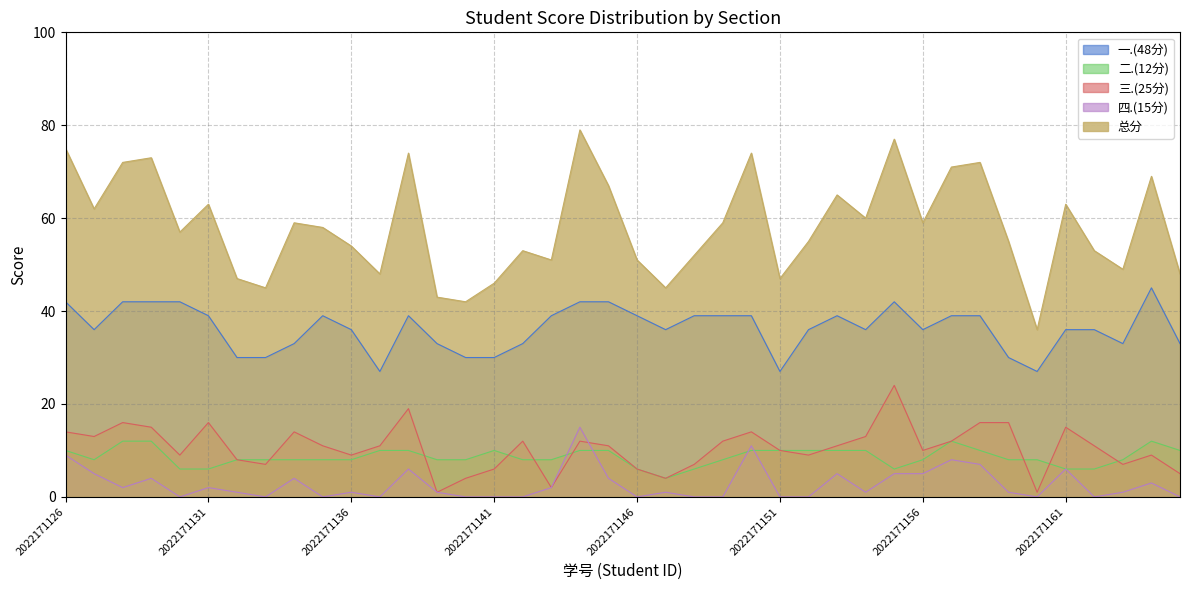

In 总分, how many points are lower than both neighbors (excluding endpoints)?

12